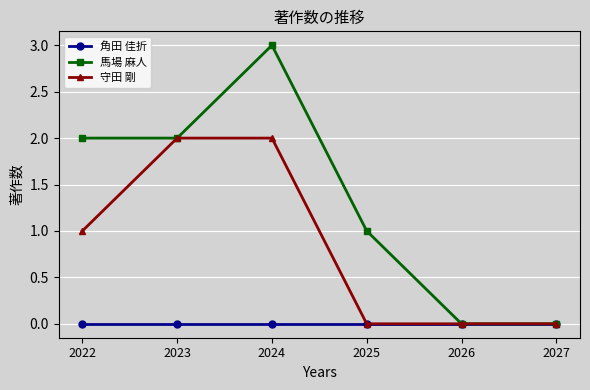

What is the total value across all series at 2023?

4